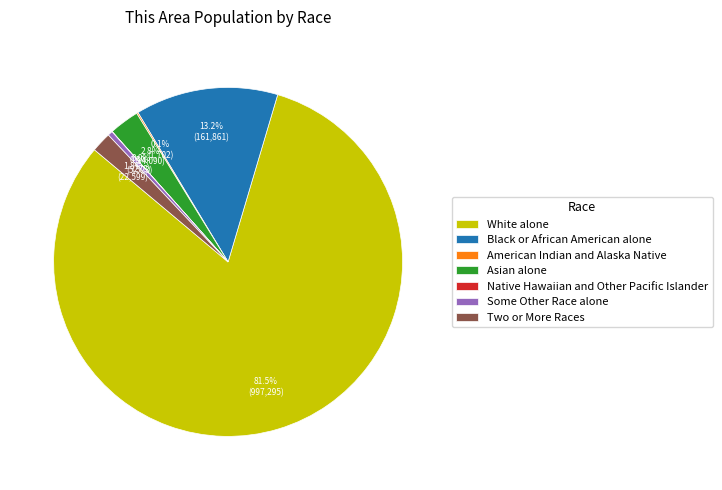

Does White alone represent more than half of the total?

Yes